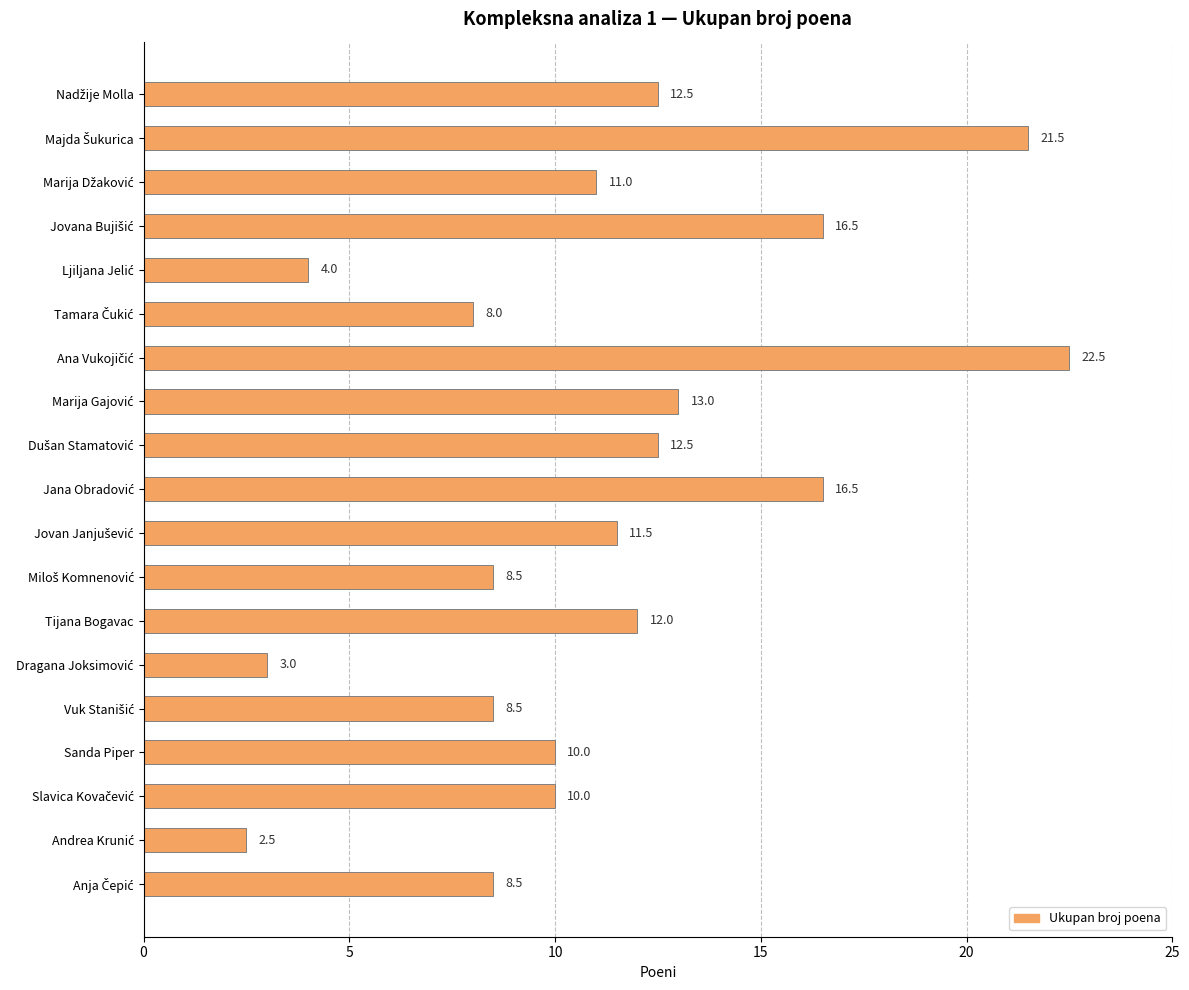

What is the sum of all values?

212.5